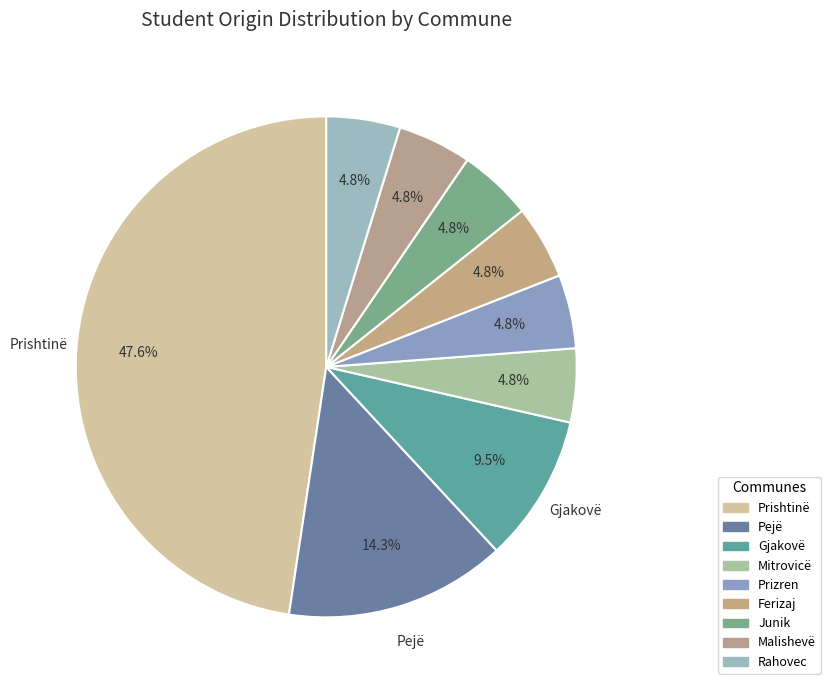

Is there a majority slice in this chart?

No